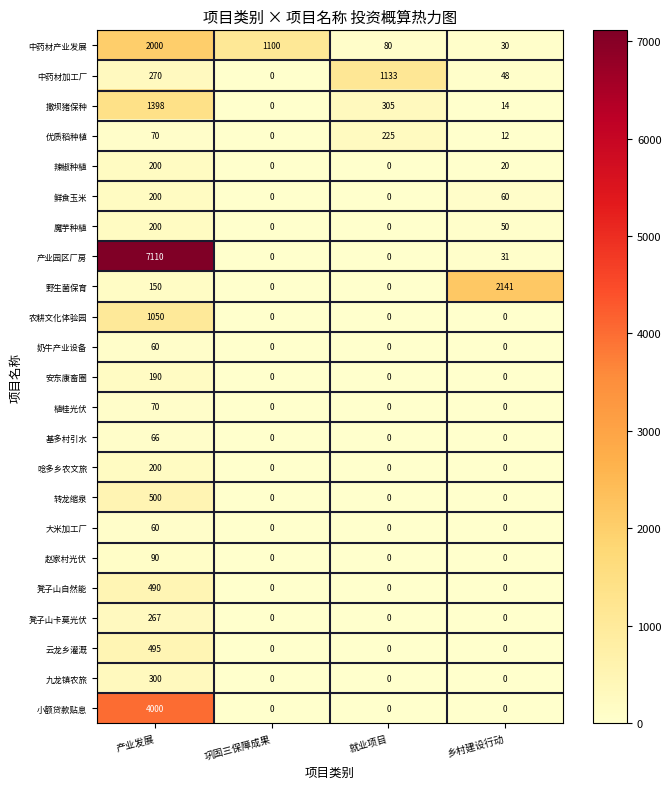

True or false: 中药材加工厂 has a value of 77 at 乡村建设行动.

False